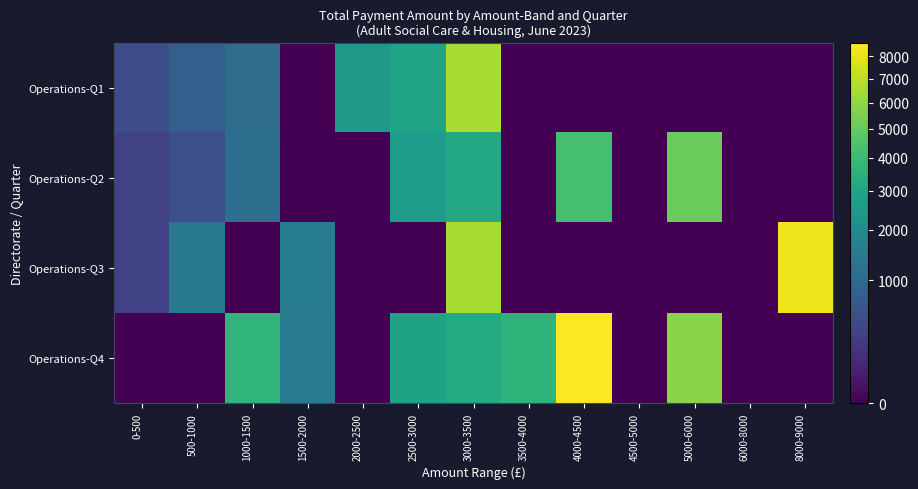

Which series changed the most between 3000-3500 and 4500-5000?

Operations-Q1